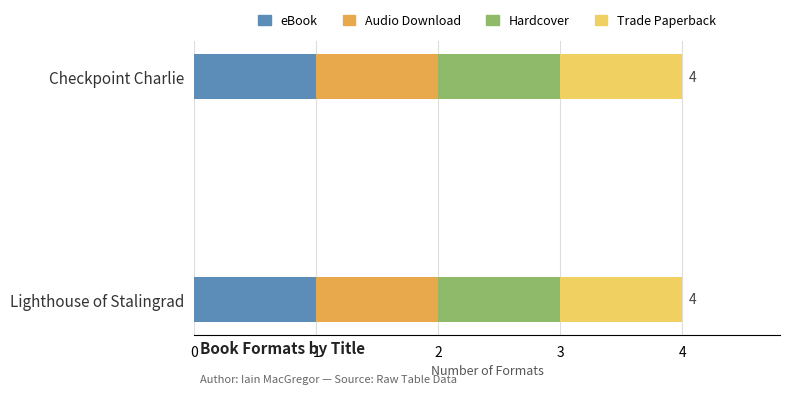

Is it true that Hardcover equals 282644306 at Lighthouse of Stalingrad?

False